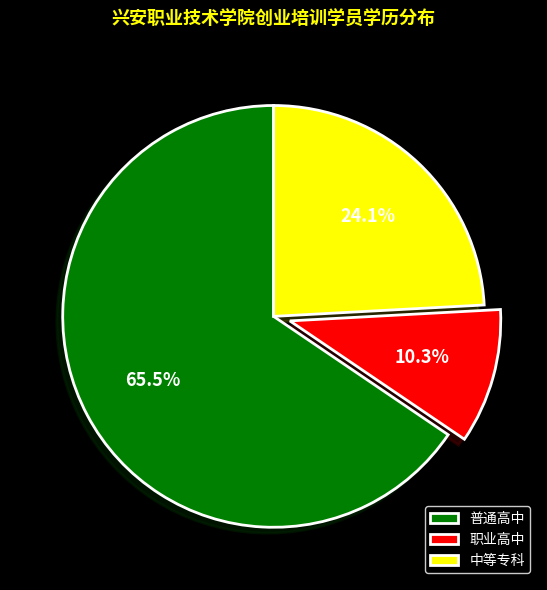

Which slice is the largest?

普通高中